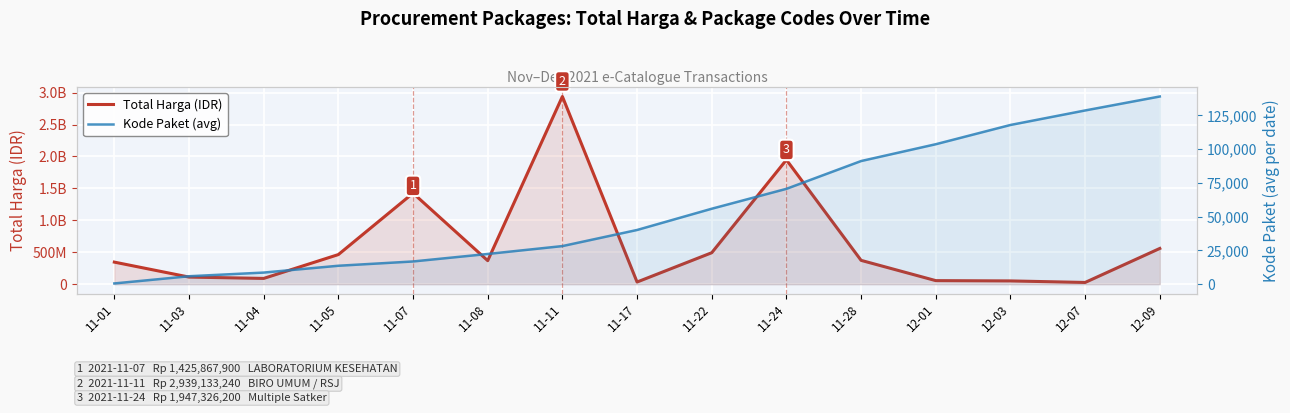

At which label does Kode Paket (avg) reach its peak?

12-09